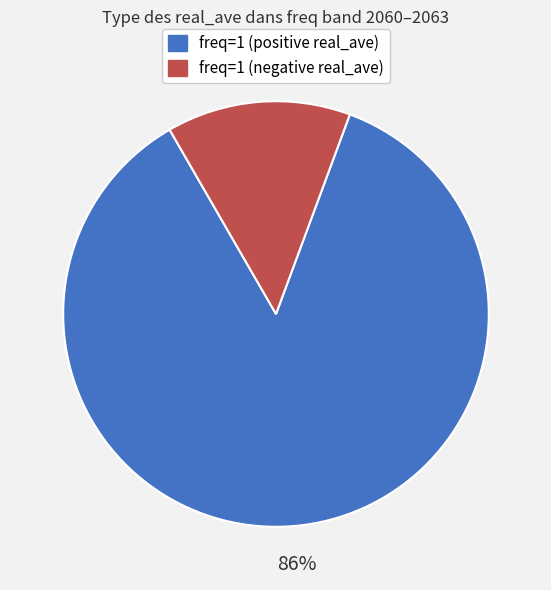

To the nearest percent, what is the difference between the largest and smallest slice percentages?

72%